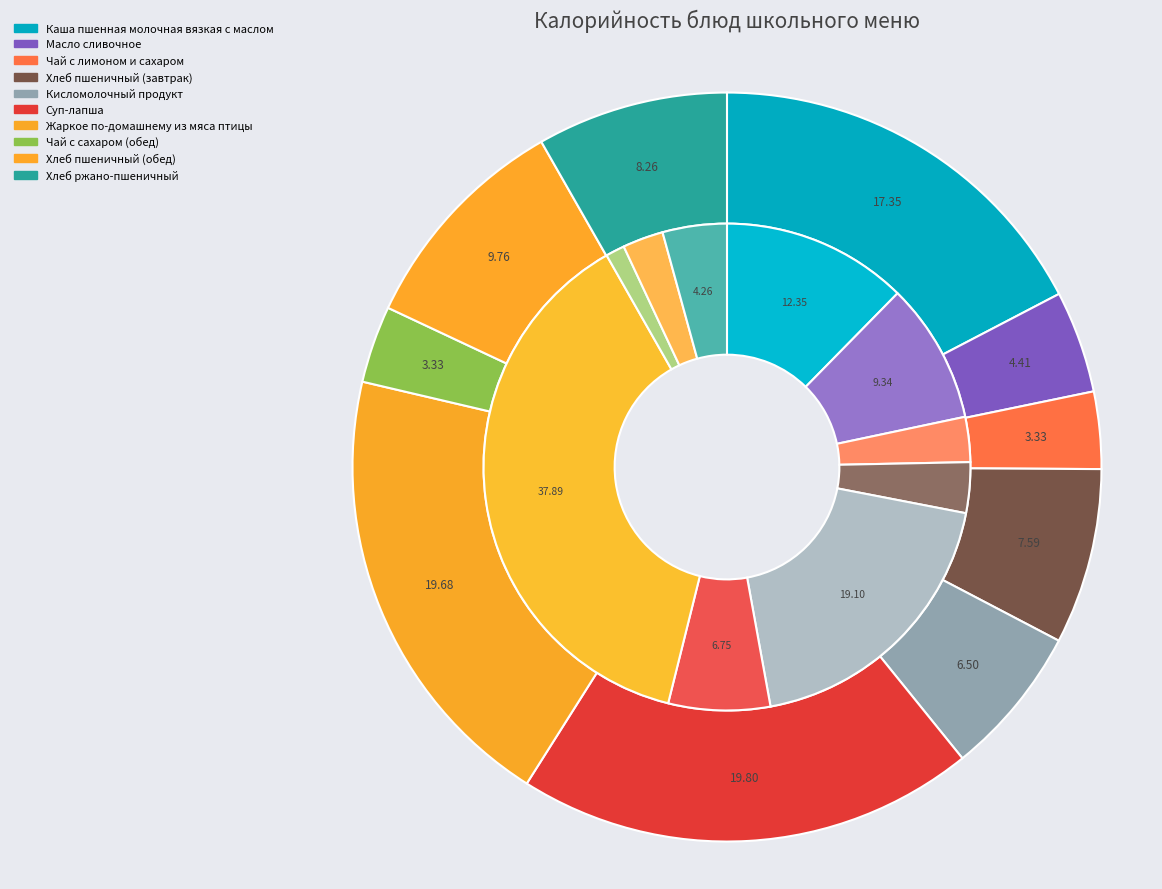

To the nearest percent, what is the average slice percentage?

10%